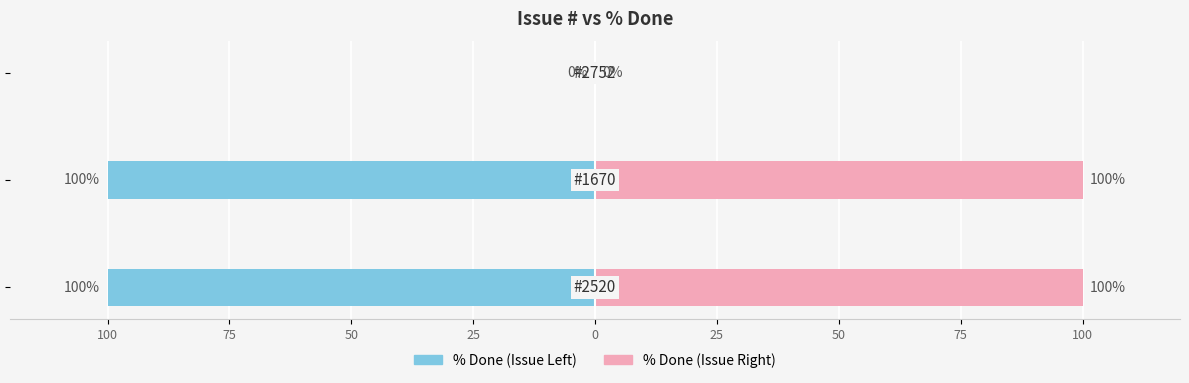

What is the difference between the maximum and minimum values in the % Done (Left) series?

100